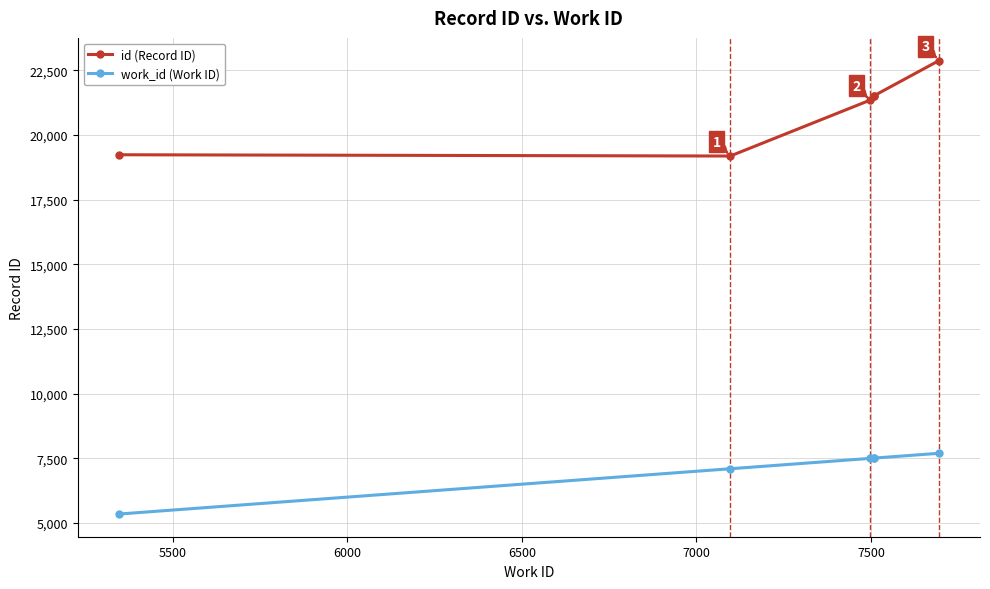

At how many categories does at least one series exceed 6732?

6